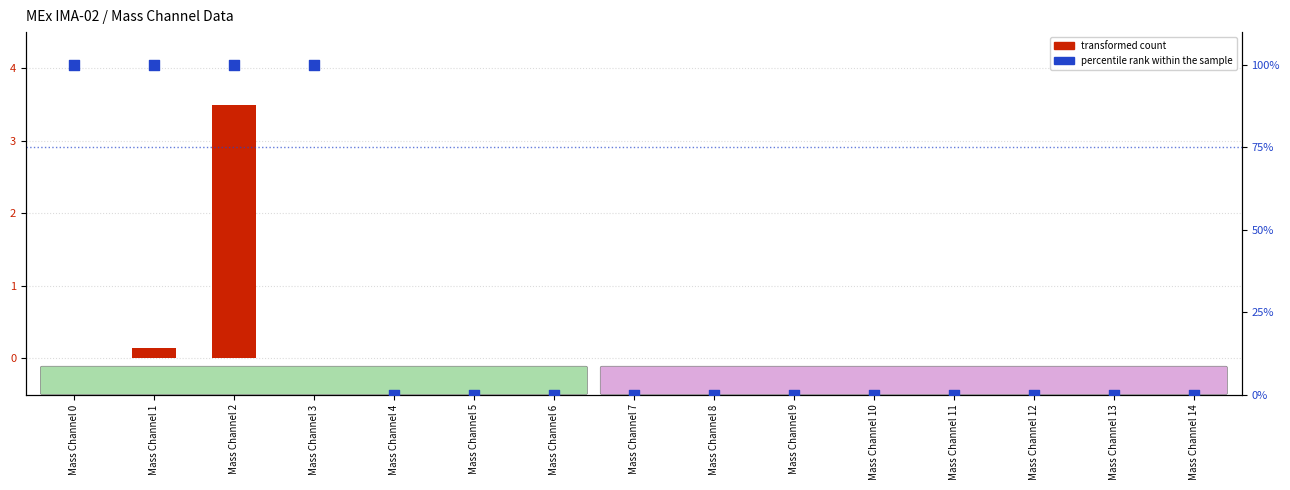

Which series has the largest Y range (max minus min)?

percentile rank within the sample